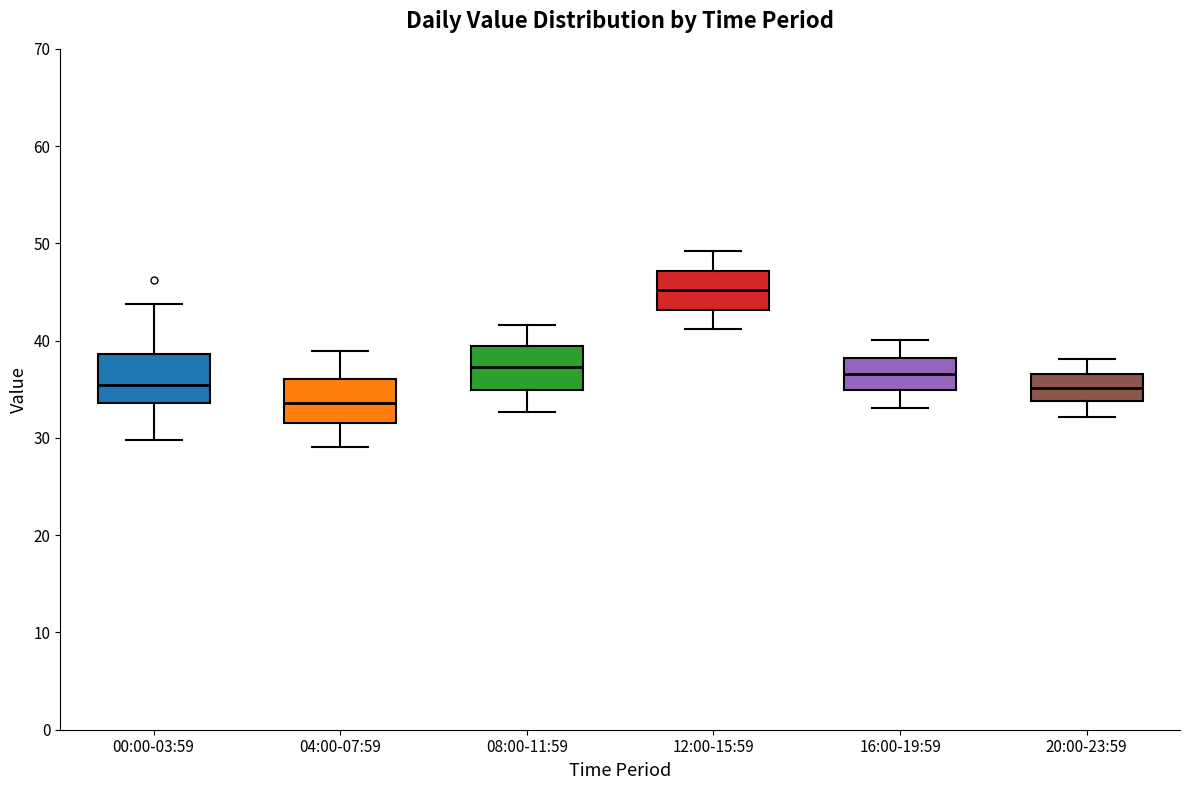

Where is the upper edge of the box for 20:00-23:59 on the y-axis? The values are not printed on the chart, so give them approximately, as read against the axis.

37